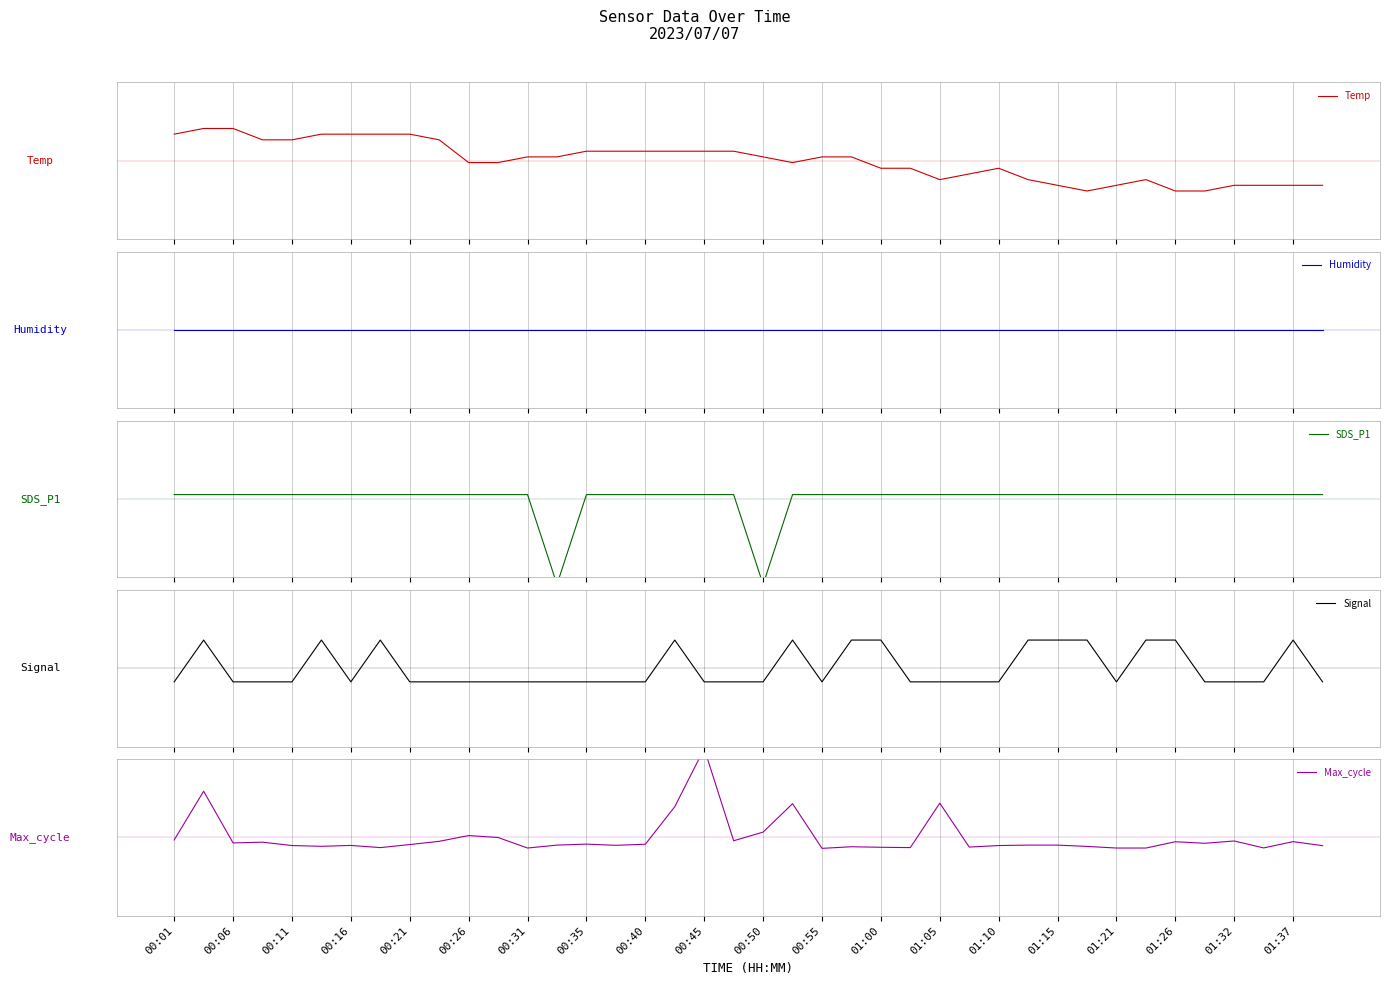

True or false: Humidity has more than 1 points higher than both neighbors.

False